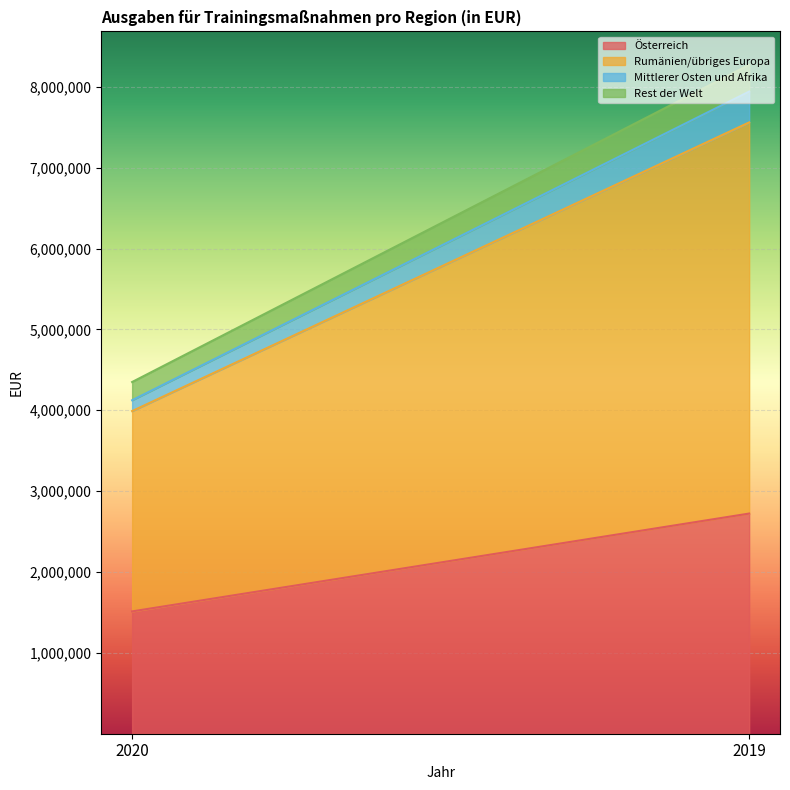

At which label is Rest der Welt closest to 278130?

2020